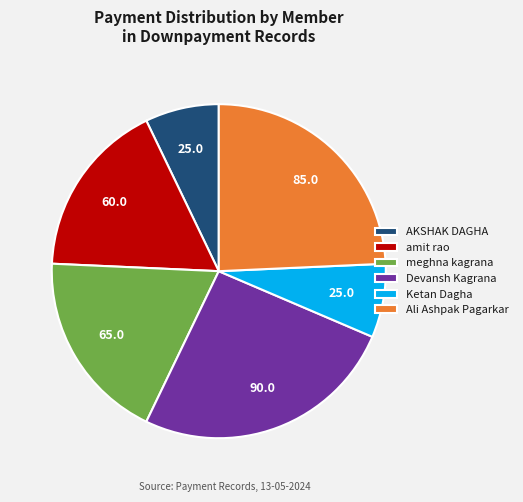

What is the ratio of the value at Ali Ashpak Pagarkar to the value at AKSHAK DAGHA?

3.4